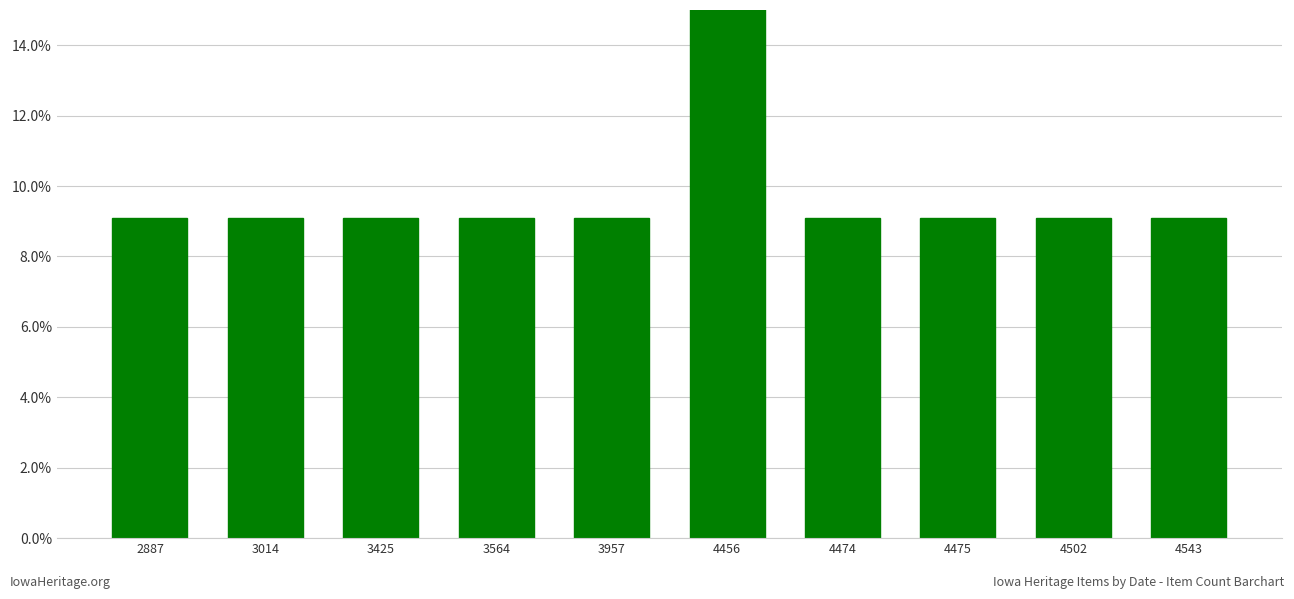

At which category does the chart reach its minimum across all series?

2887